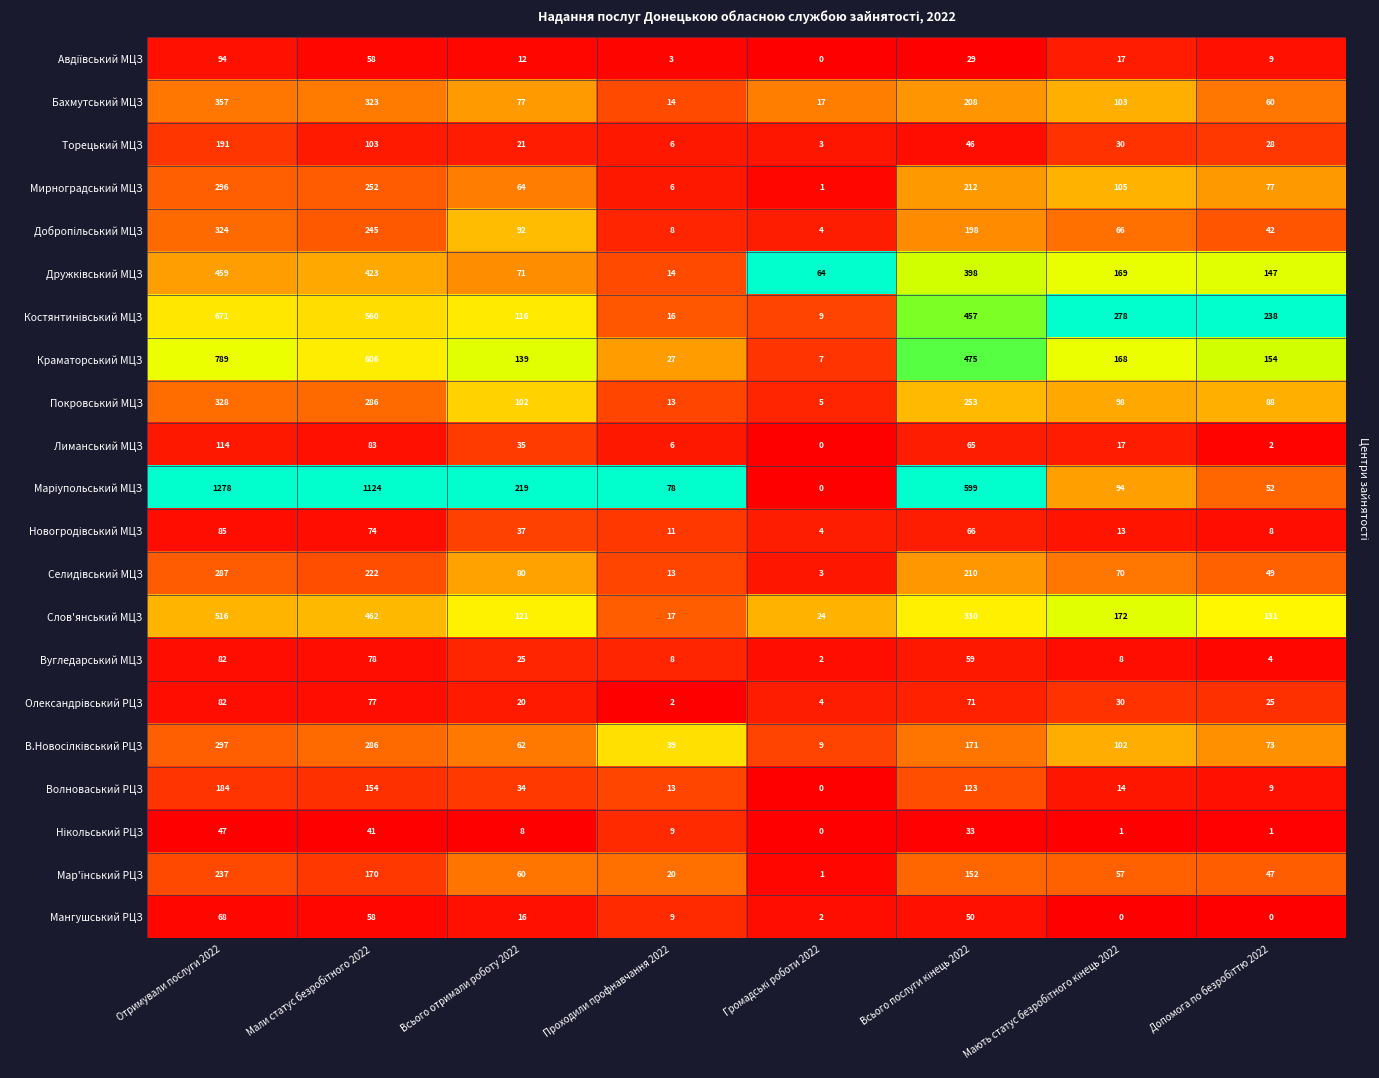

Is it true that Покровський МЦЗ equals 71 at Всього отримали роботу 2022?

False